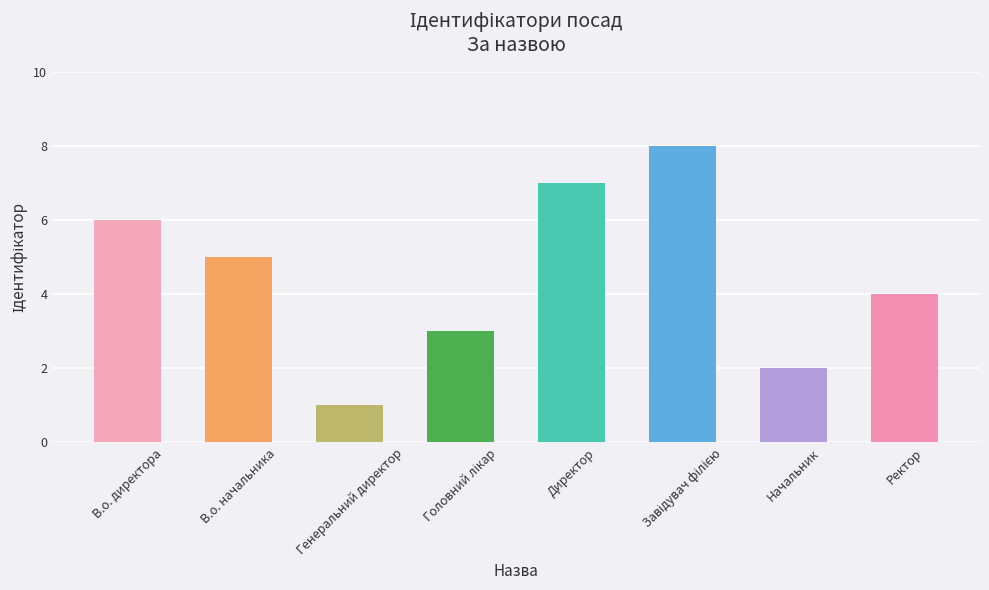

Reading left to right, extract all data points from this chart.

6	5	1	3	7	8	2	4